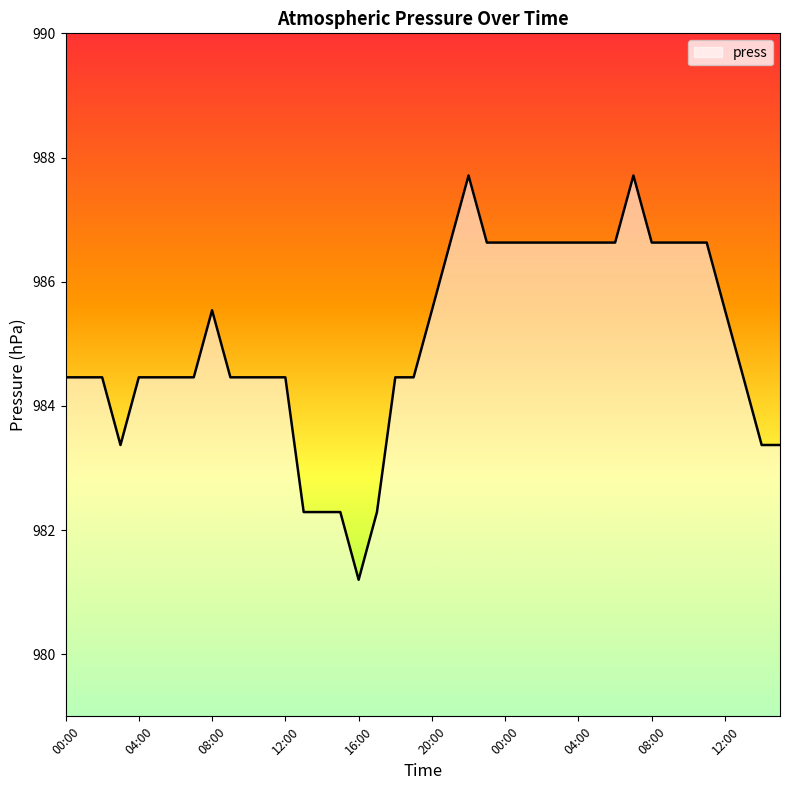

What is the difference between the maximum and minimum values?

6.5